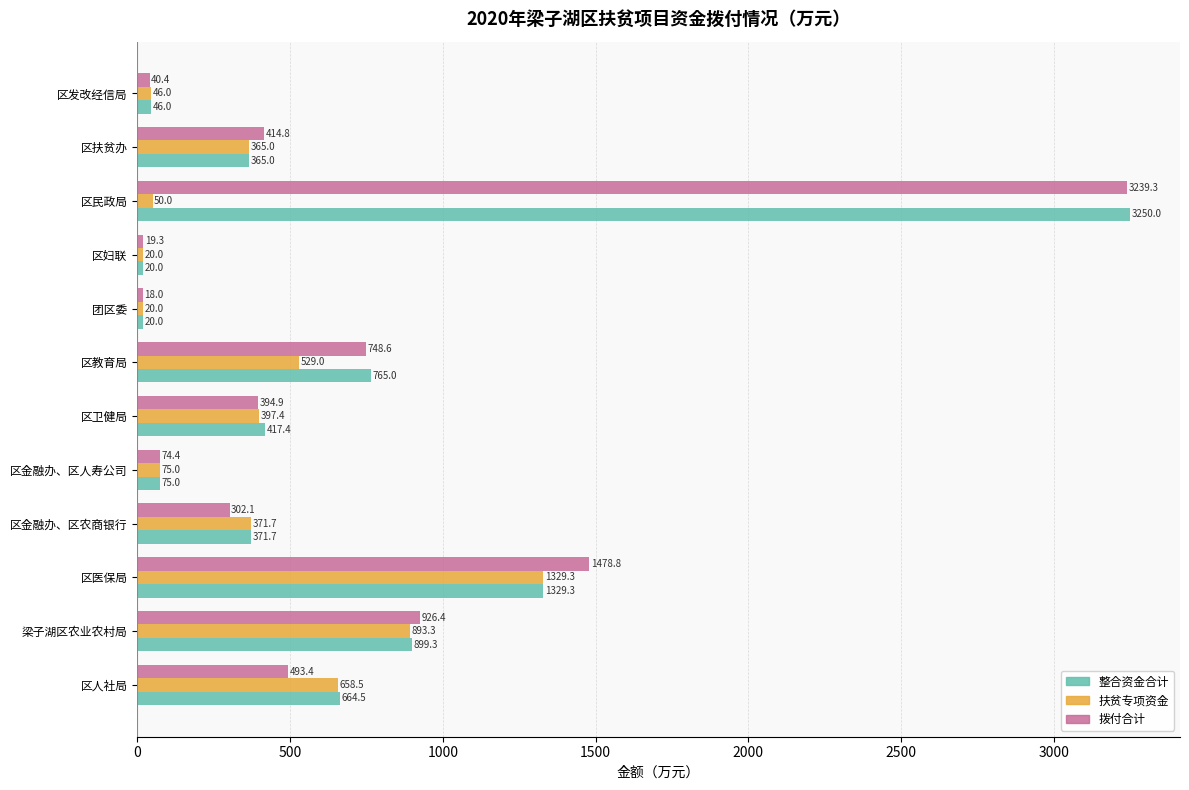

What is the spread (max minus min) of values at 区妇联?

0.7